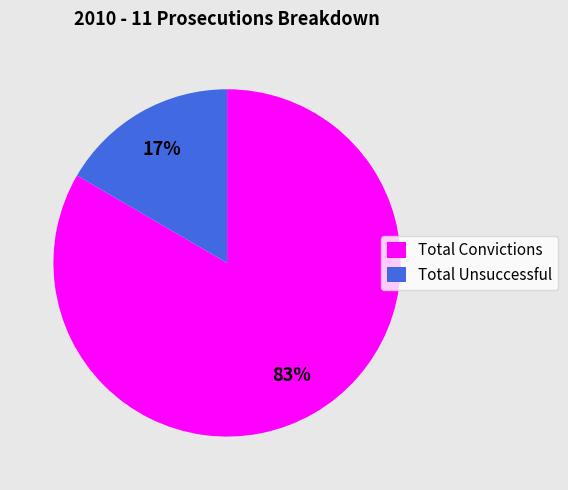

Do Total Unsuccessful and Total Convictions together represent more than half of the pie?

Yes